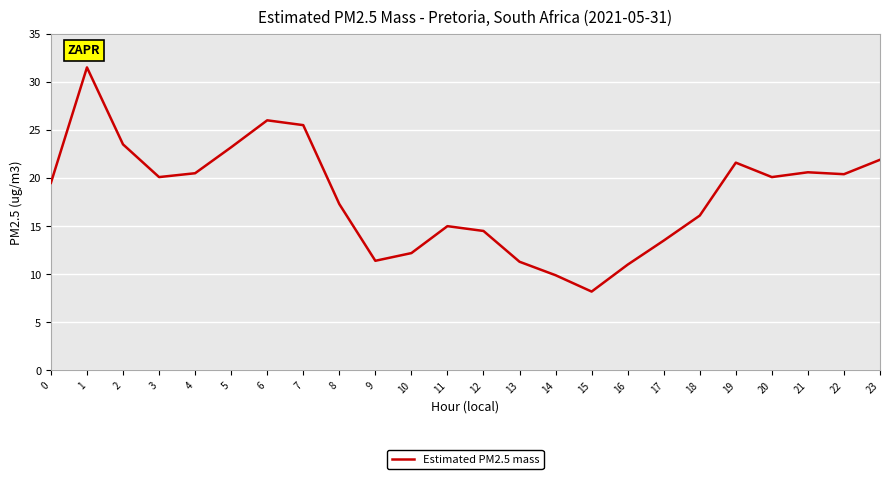

What is the difference between the values at 7 and 17?

12.0